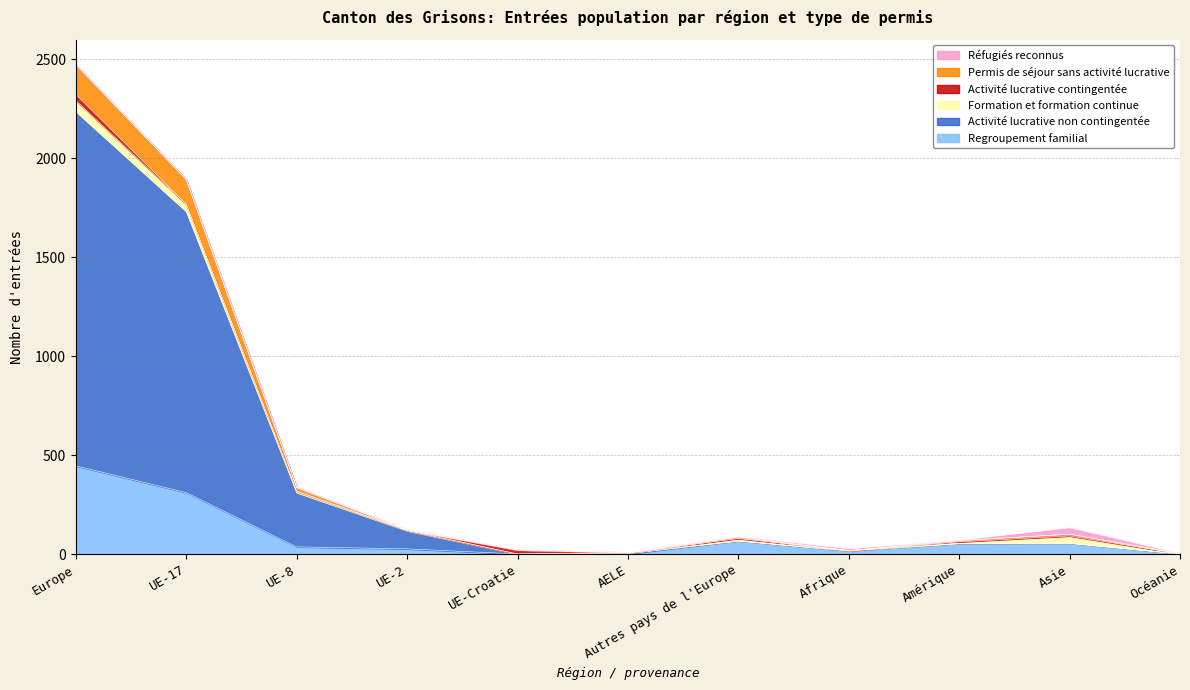

The Regroupement familial series shows 311 at UE-17. True or false?

True